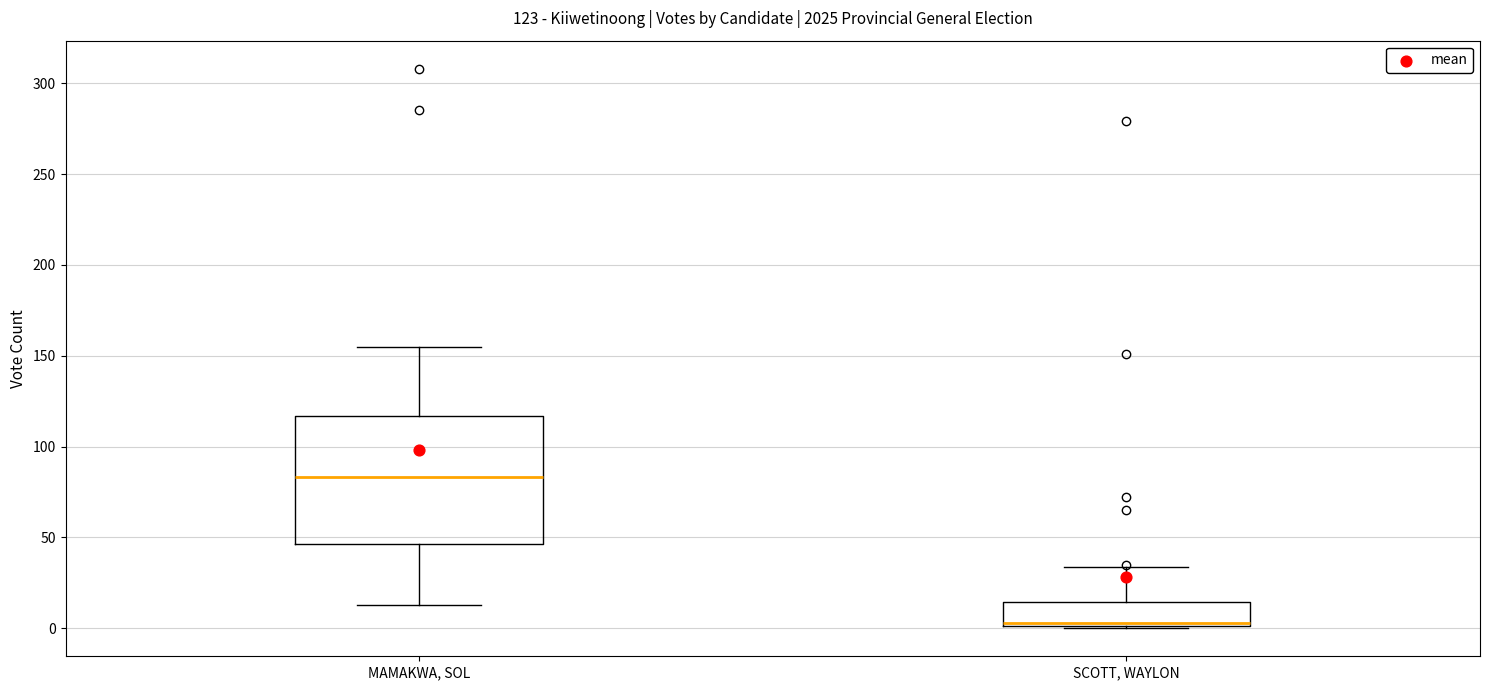

Which box's median line is the highest?

MAMAKWA, SOL